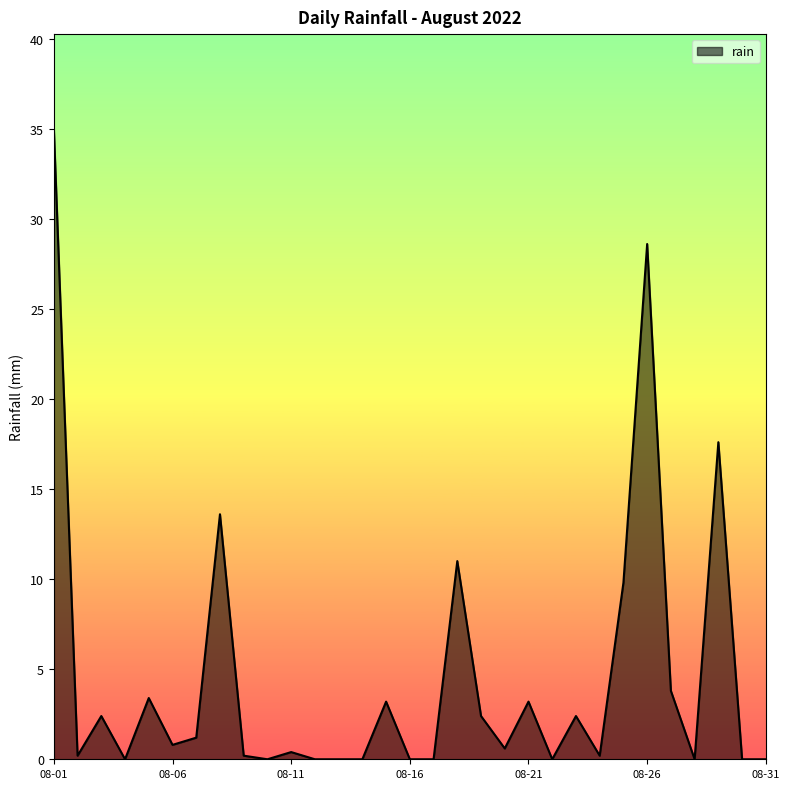

Does the chart have visible grid lines?

No